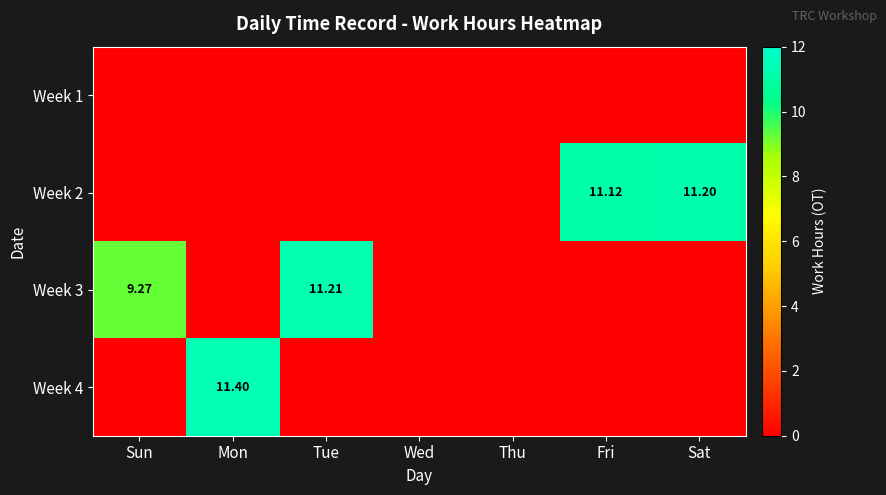

The value of Week 3 at Sat is -3.7. True or false?

False